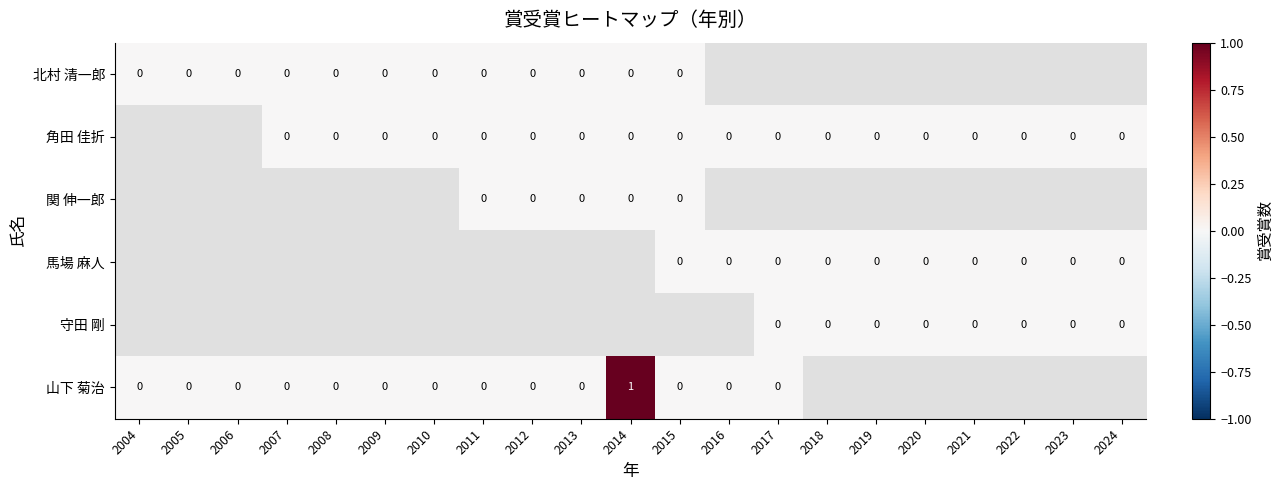

Which category has the highest value in the 北村 清一郎 series?

2004